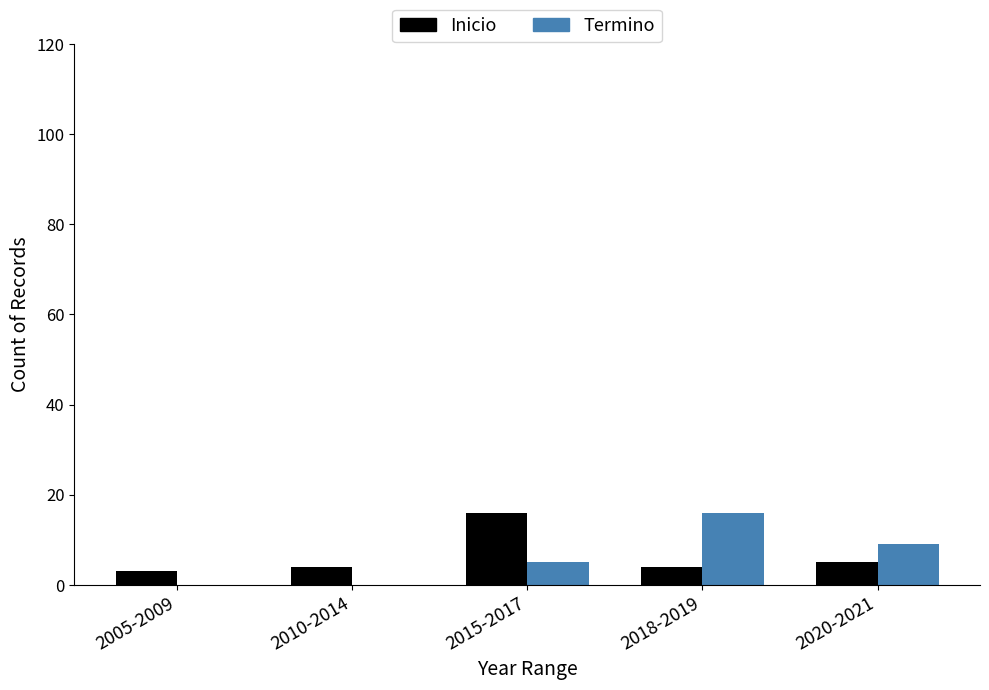

Reading right to left, list all the values displayed in this chart.

Inicio: 2020-2021=5	2018-2019=4	2015-2017=16	2010-2014=4	2005-2009=3
Termino: 2020-2021=9	2018-2019=16	2015-2017=5	2010-2014=0	2005-2009=0